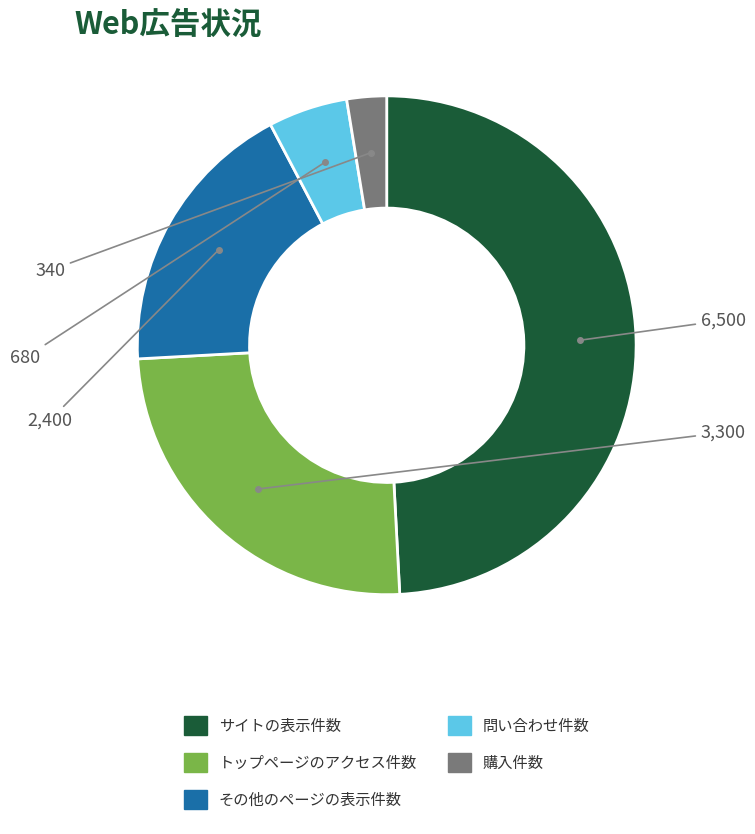

Do その他のページの表示件数 and 購入件数 together represent more than half of the pie?

No